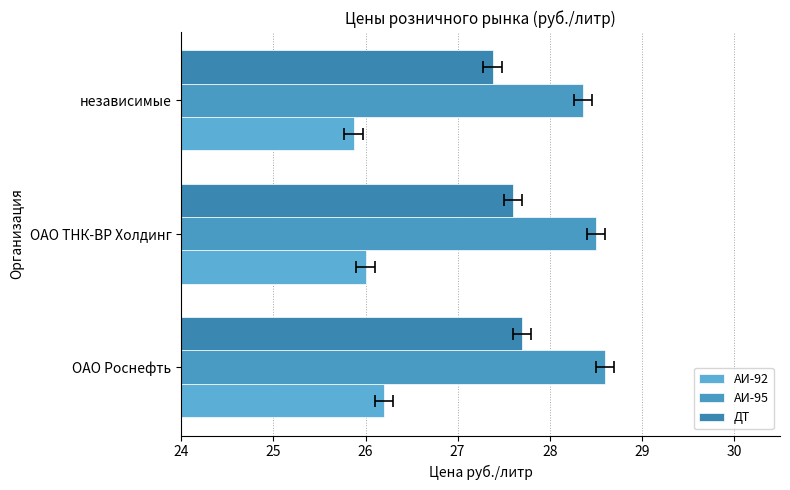

Reading left to right, list all the values displayed in this chart.

АИ-92: 26.2	26.0	25.9
АИ-95: 28.6	28.5	28.4
ДТ: 27.7	27.6	27.4